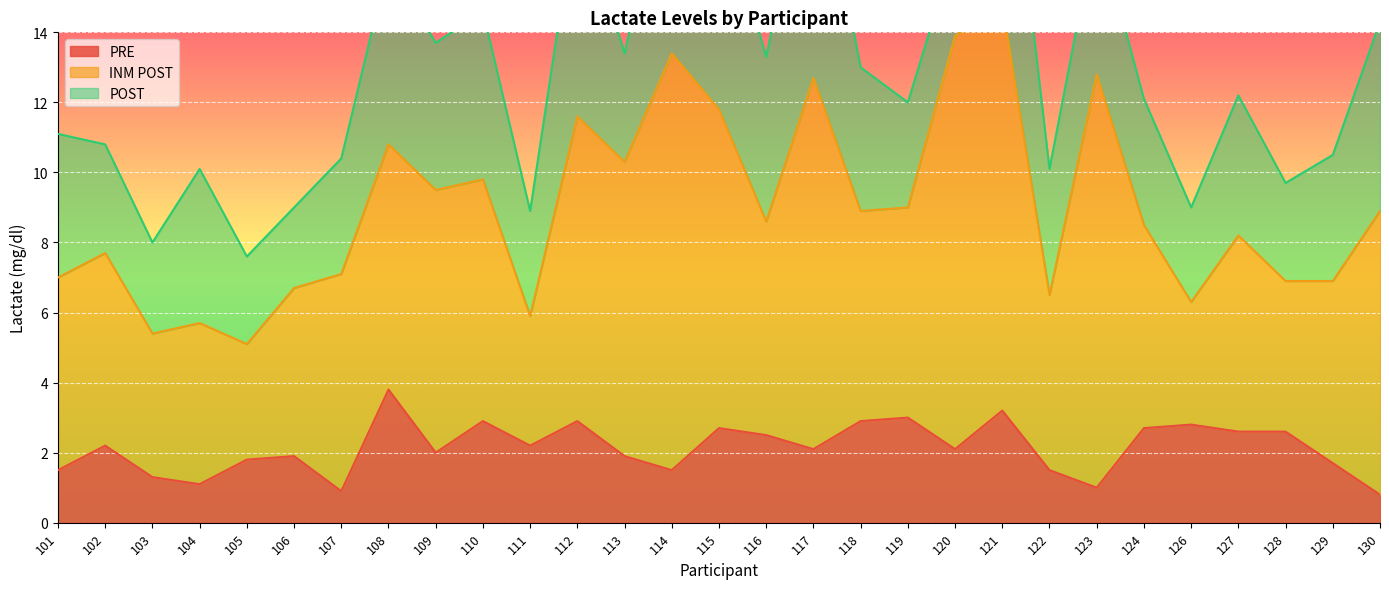

Is it true that PRE equals 4.6 at 127?

False